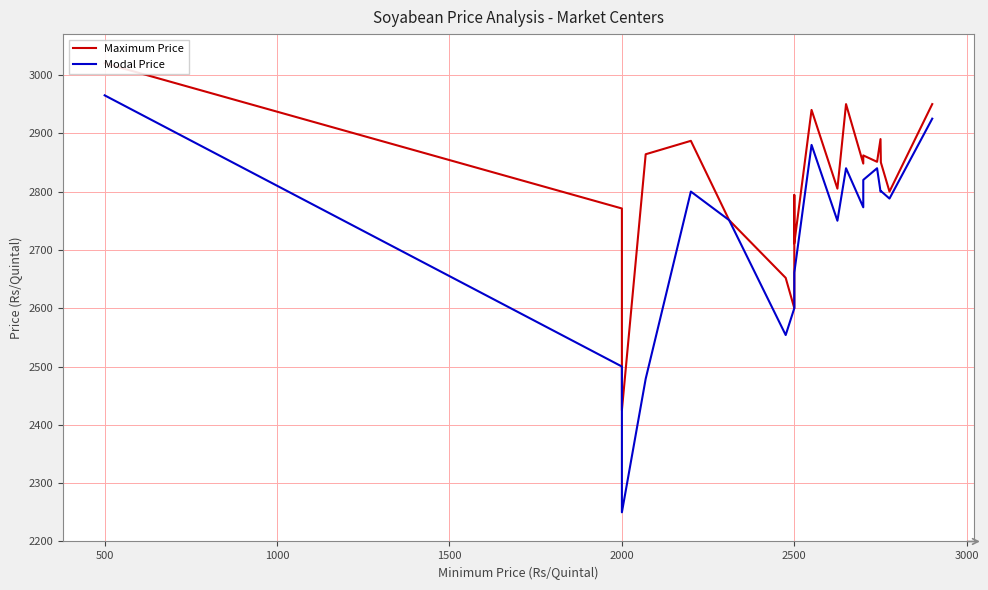

True or false: Modal Price has more than 0 interior local peaks.

True